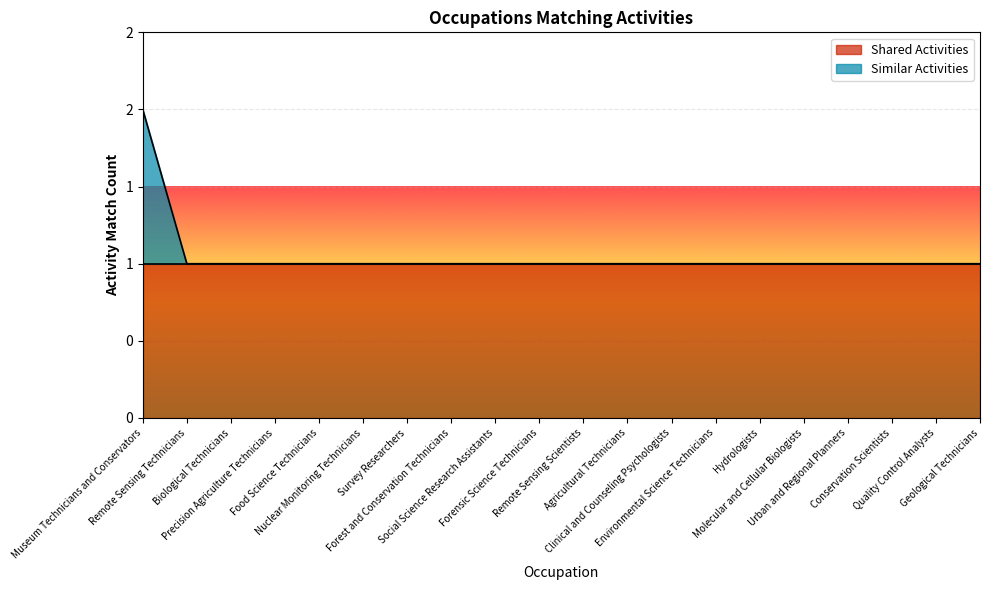

Rank the categories by value from lowest to highest.

Remote Sensing Technicians, Biological Technicians, Precision Agriculture Technicians, Food Science Technicians, Nuclear Monitoring Technicians, Survey Researchers, Forest and Conservation Technicians, Social Science Research Assistants, Forensic Science Technicians, Remote Sensing Scientists, Agricultural Technicians, Clinical and Counseling Psychologists, Environmental Science Technicians, Hydrologists, Molecular and Cellular Biologists, Urban and Regional Planners, Conservation Scientists, Quality Control Analysts, Geological Technicians, Museum Technicians and Conservators